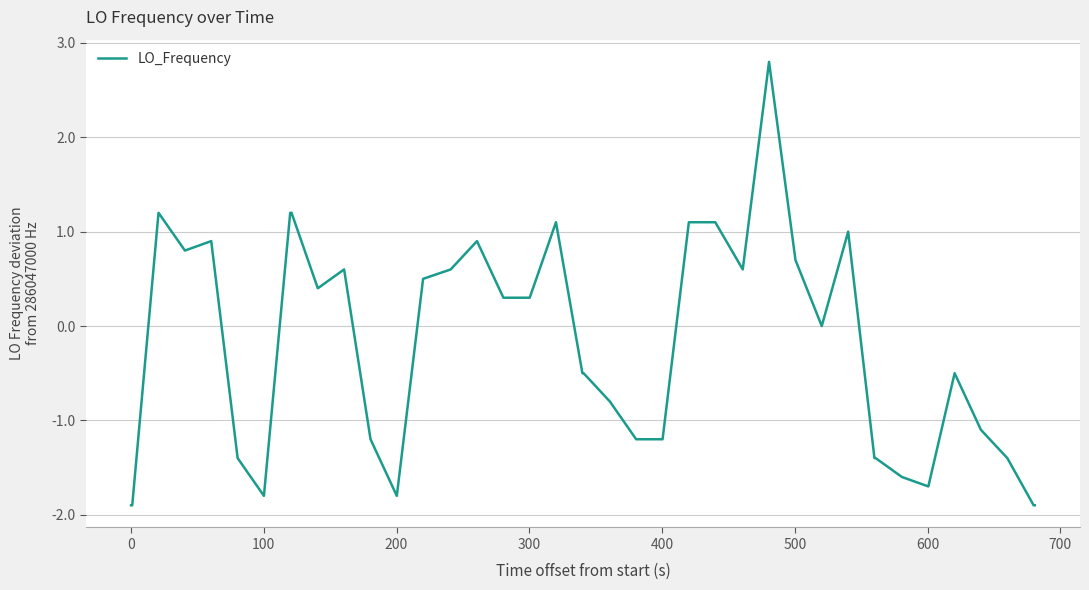

What is the greatest value displayed?

2.8